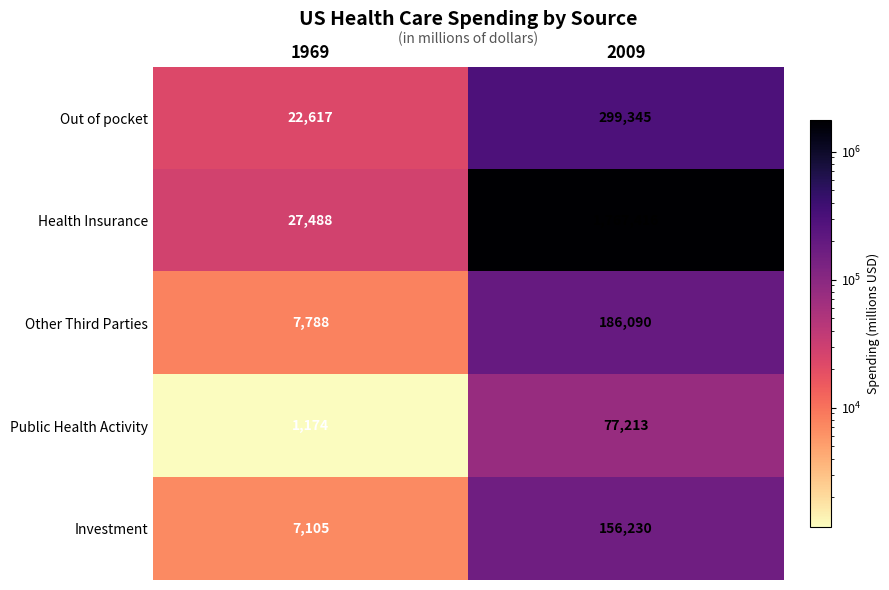

Is it true that Investment equals 156230 at 2009?

True